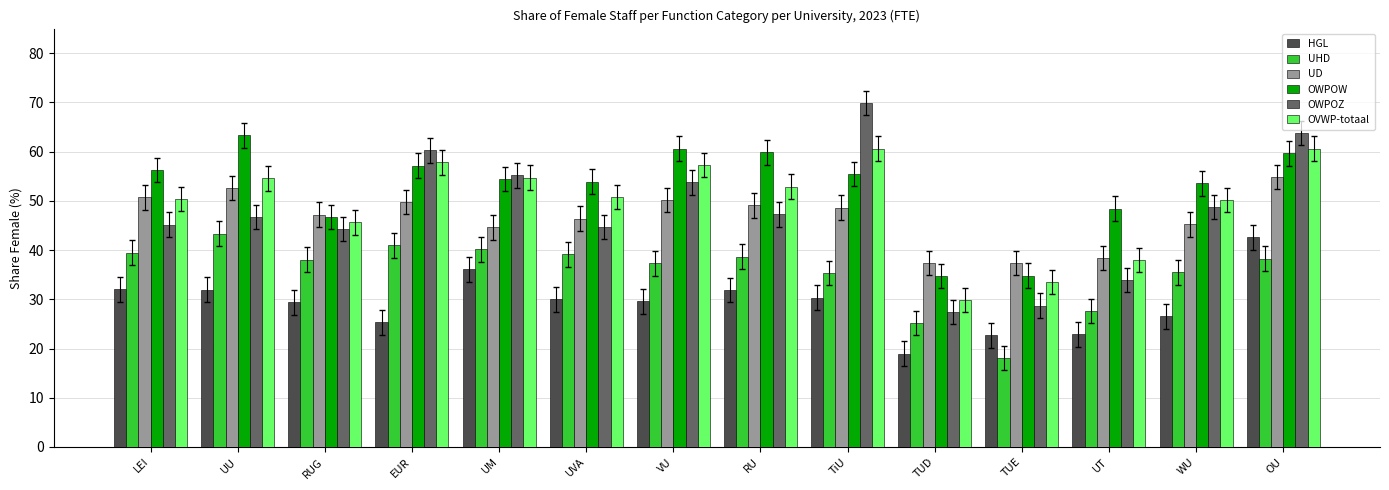

What is the sum of the UD values at VU and UVA?

96.6